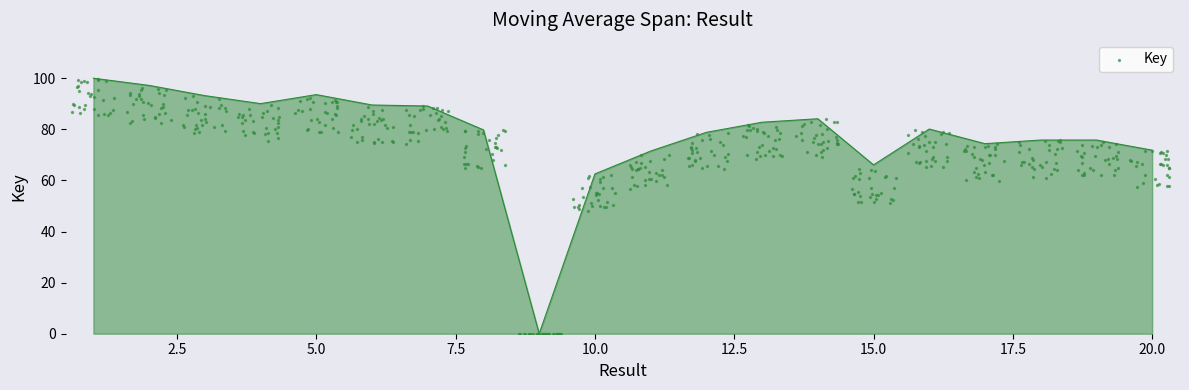

What is the range of X values (max minus min)?

19.7